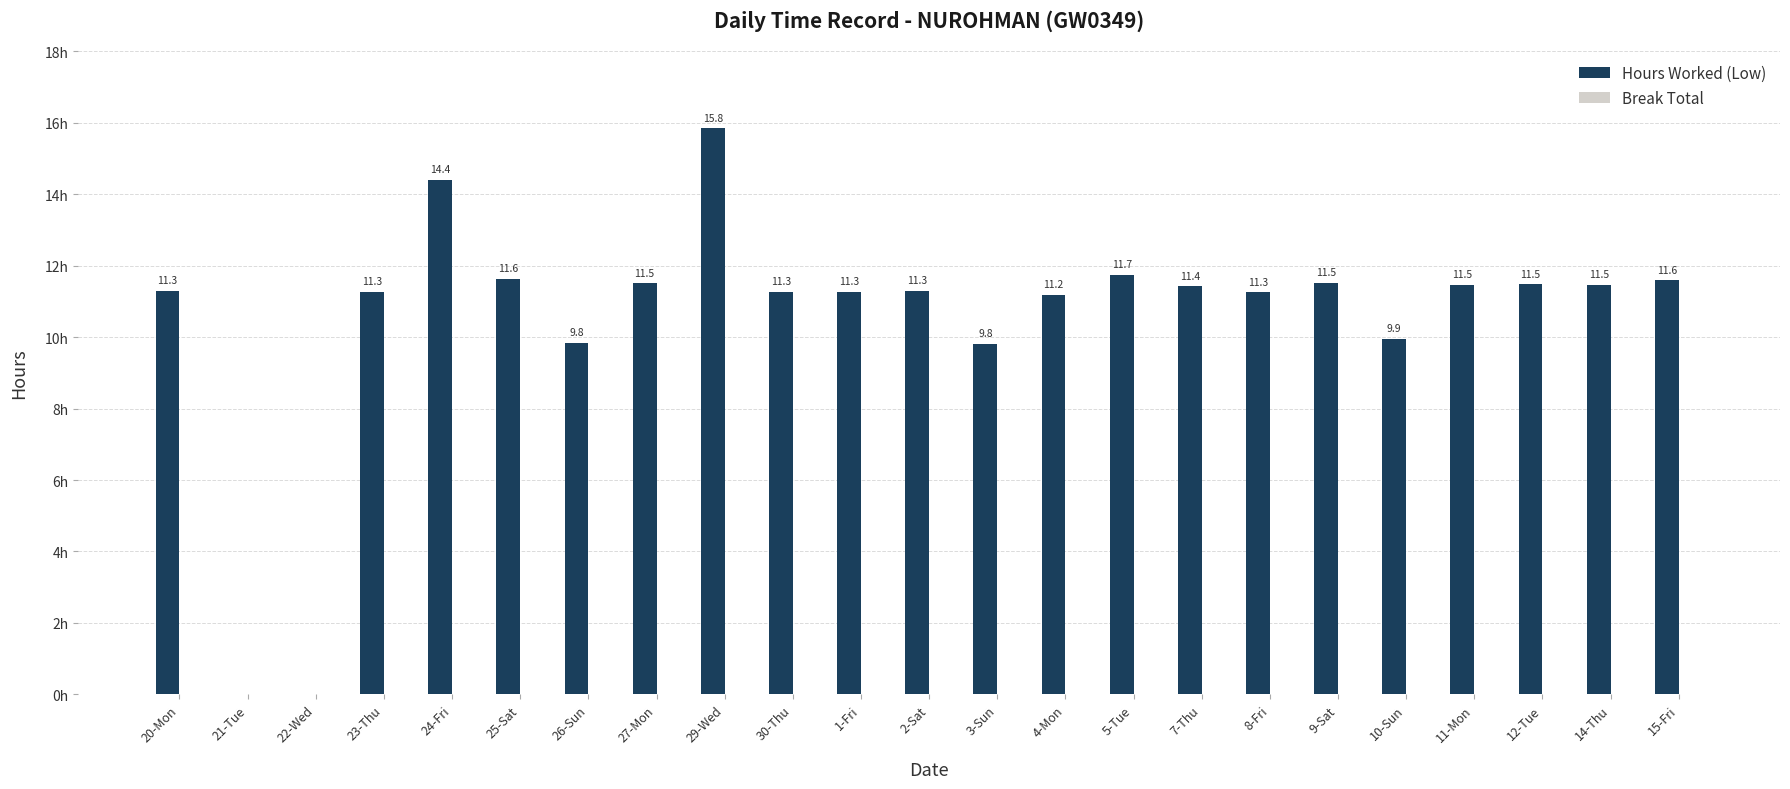

Where does the data first go above 11?

20-Mon